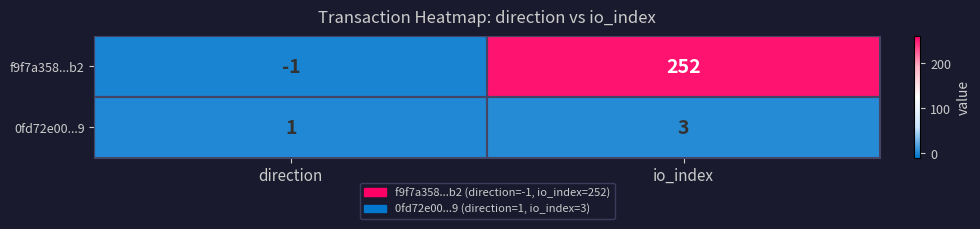

The f9f7a358...b2 series shows -2 at direction. True or false?

False